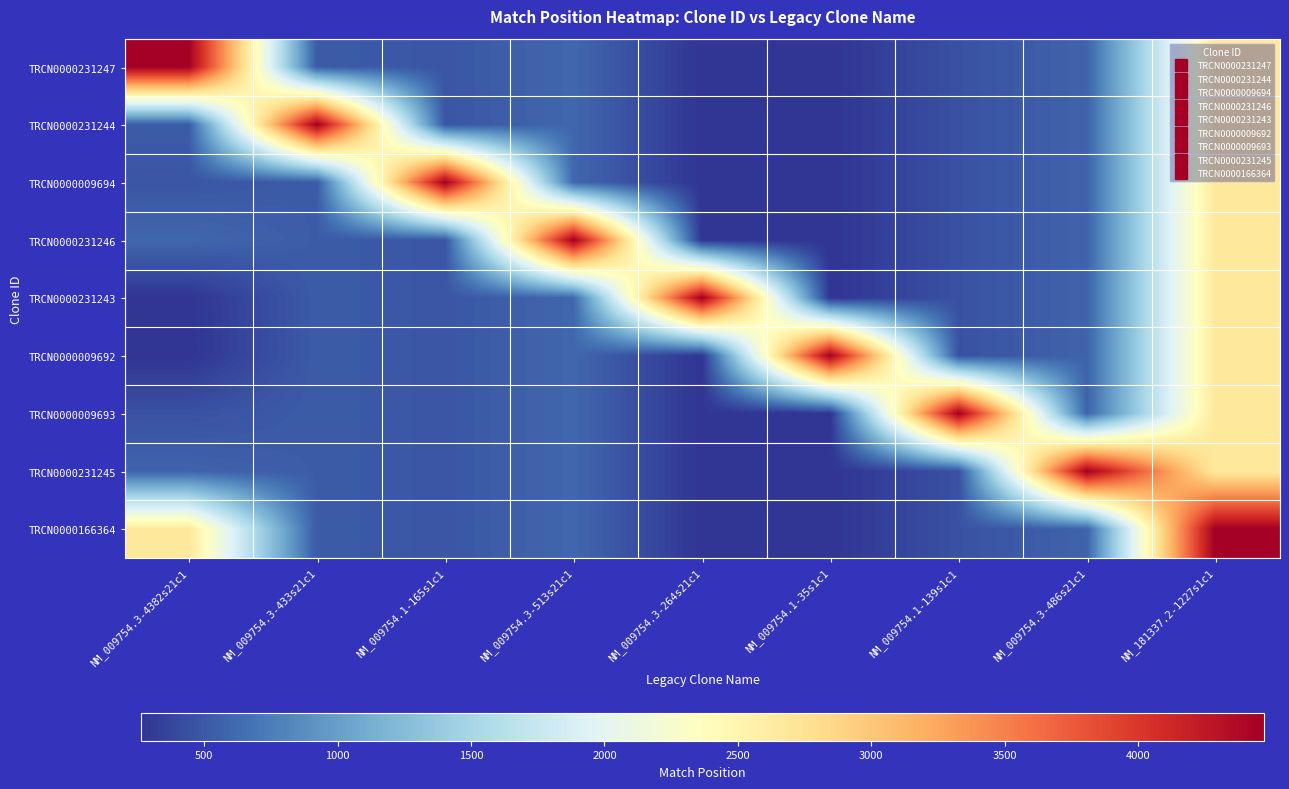

At how many categories does at least one series exceed 2365?

9